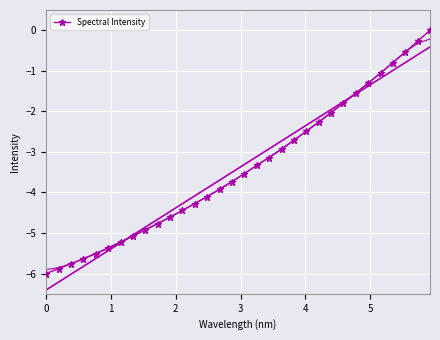

True or false: the data shows -2.1 at 17.

False